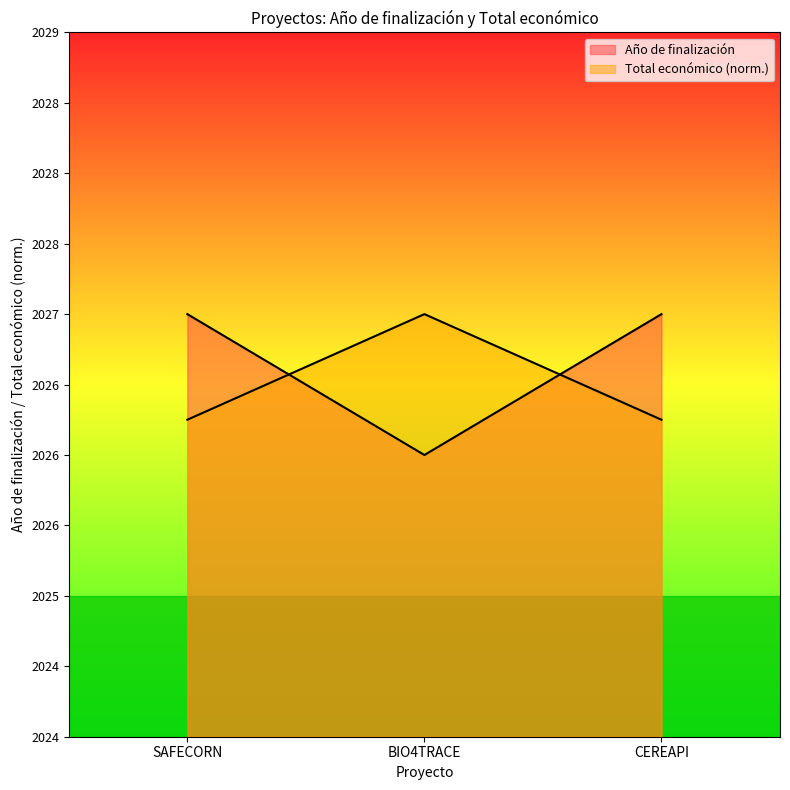

How many lines are shown in the chart?

2